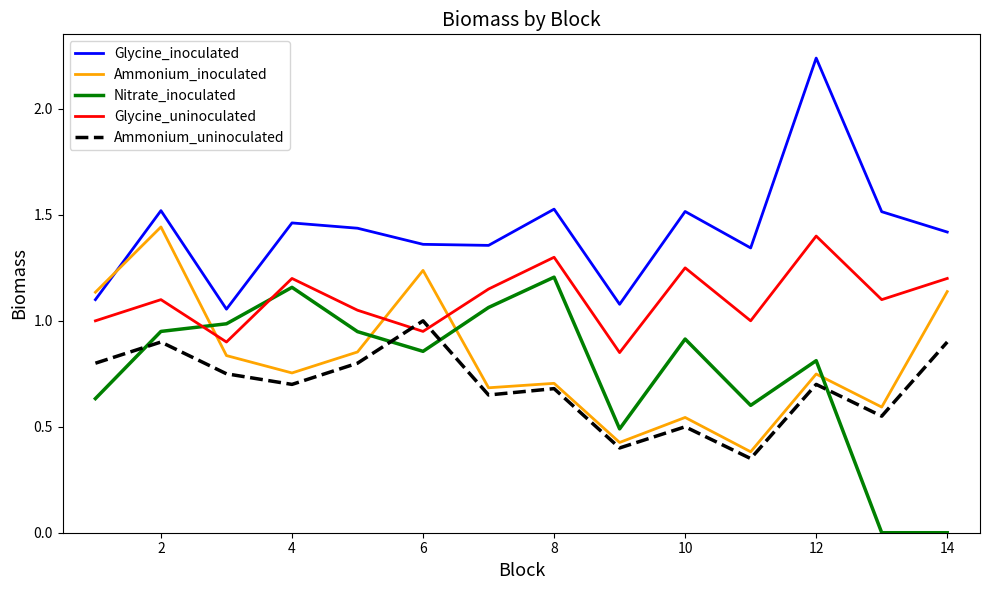

How many lines are shown in the chart?

5